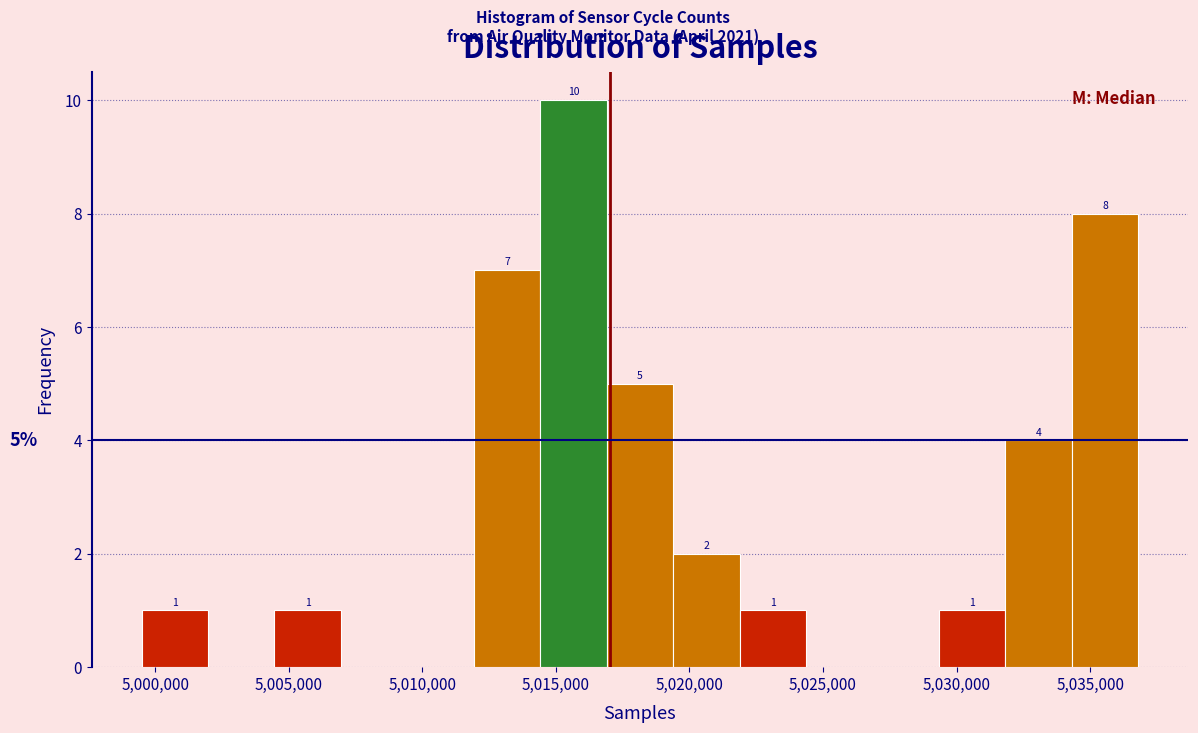

Which range on the x-axis has the tallest bar?

5014500 to 5017000